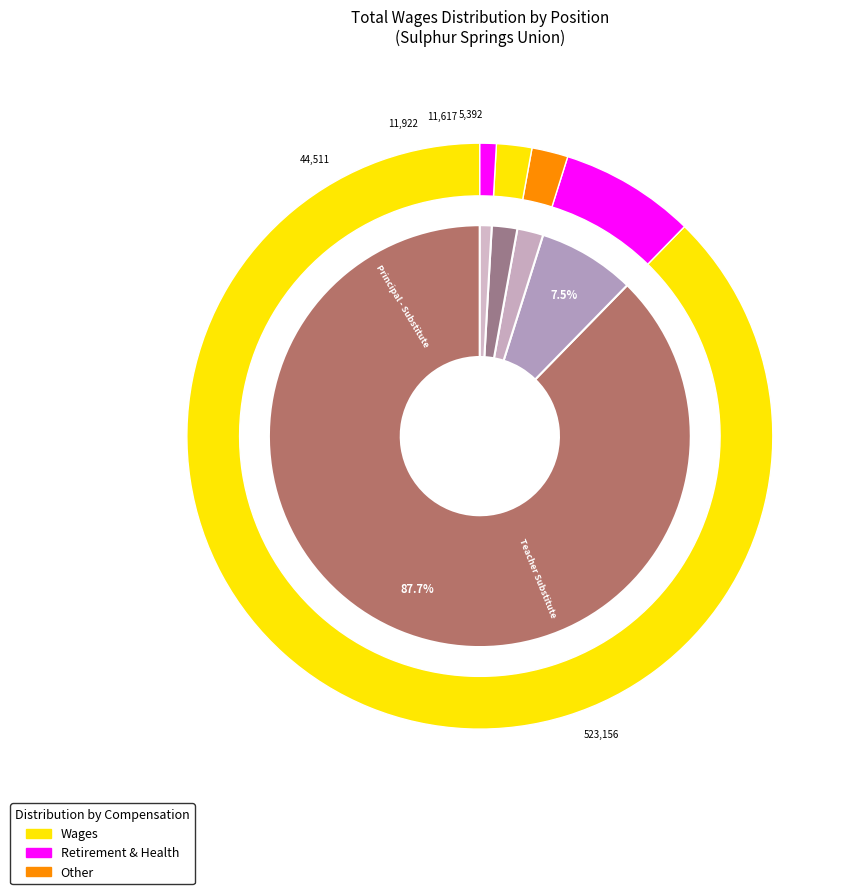

To the nearest percent, what is the difference between the Teacher Substitute Special Ed. and Library Resource Tech slice percentages?

1%